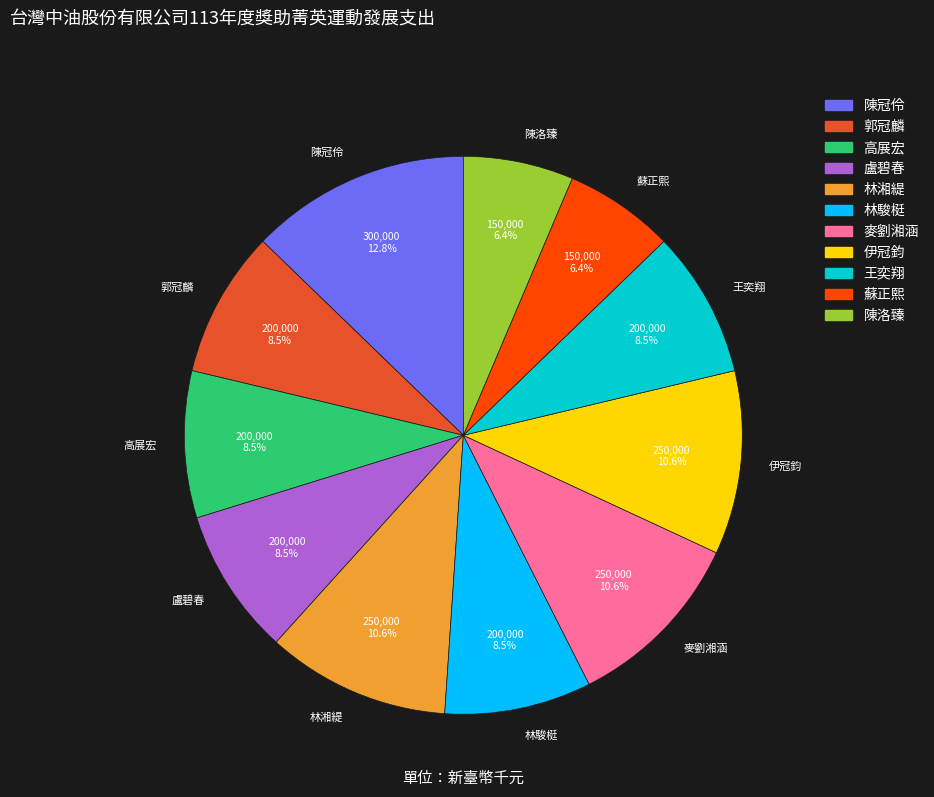

Is there any slice that represents more than half of the pie?

No